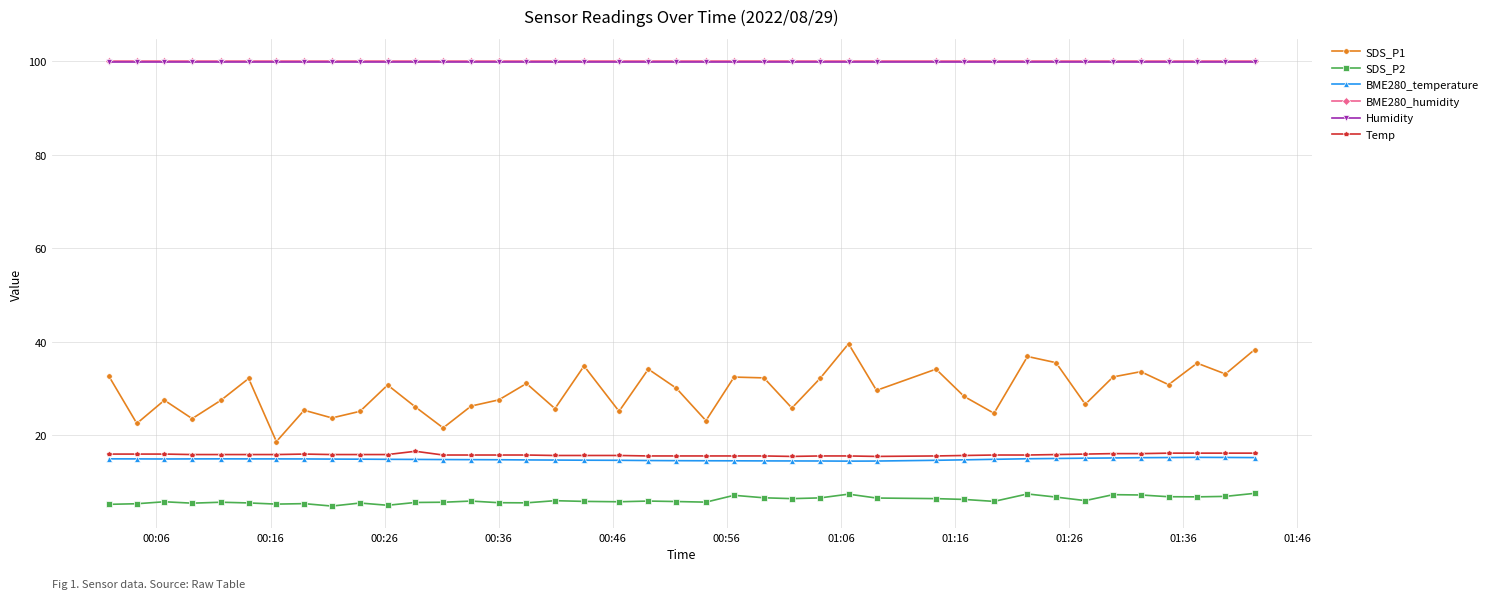

What is the minimum value for Humidity?

99.9